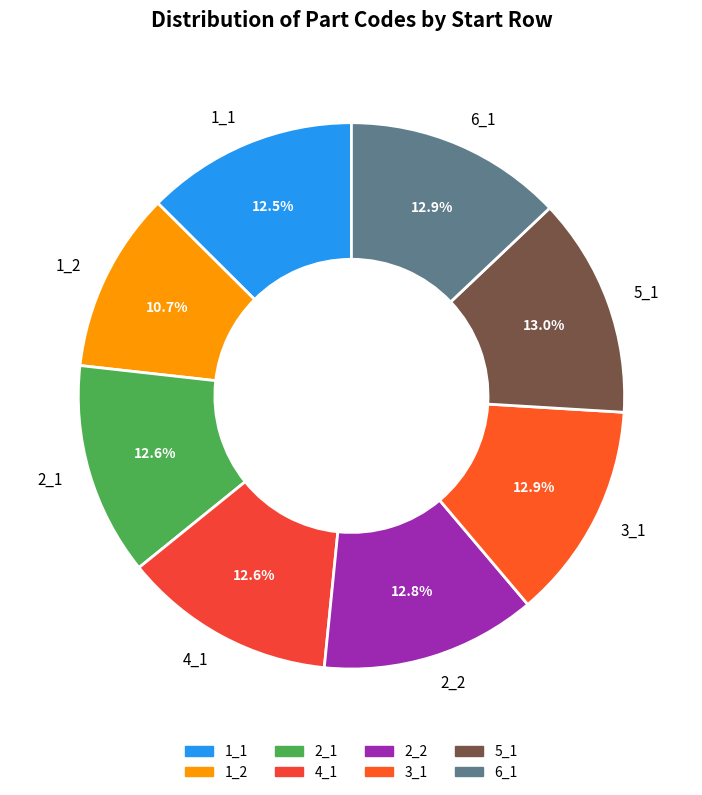

Is 4_1 the majority of the pie?

No